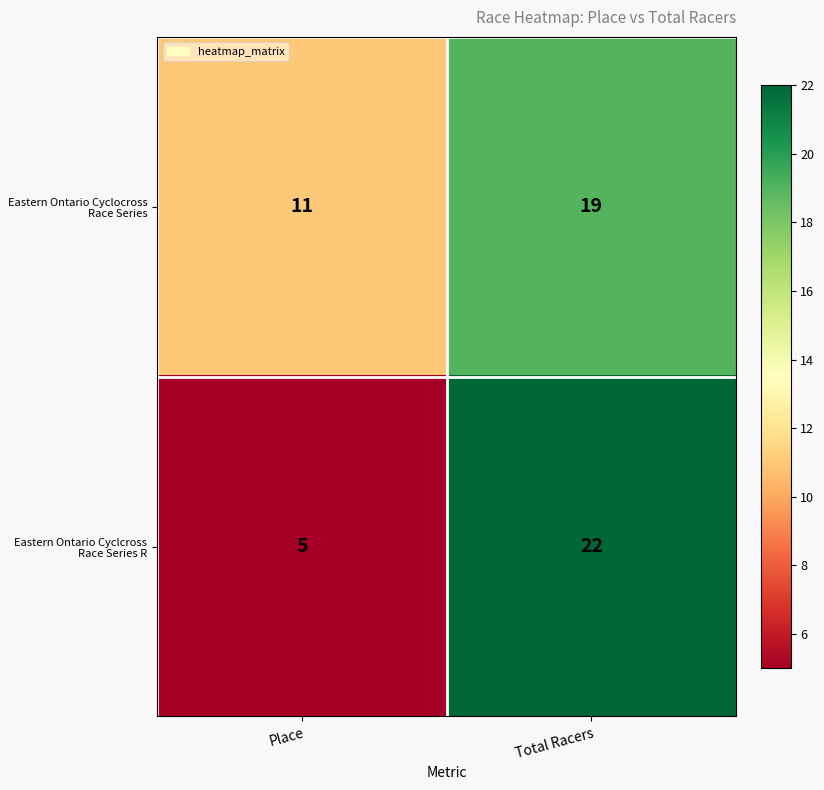

The value of Eastern Ontario Cyclocross Race Series at Place is 11. True or false?

True